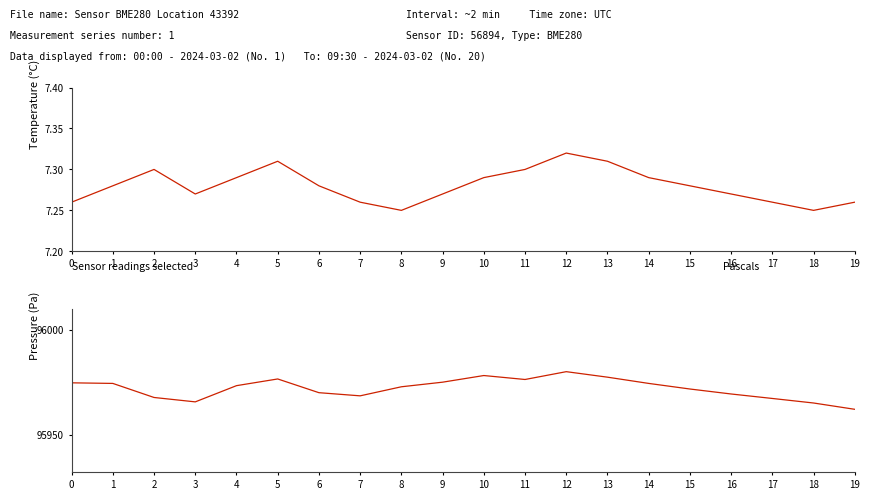

Where is pressure nearest to the value 95971?

15